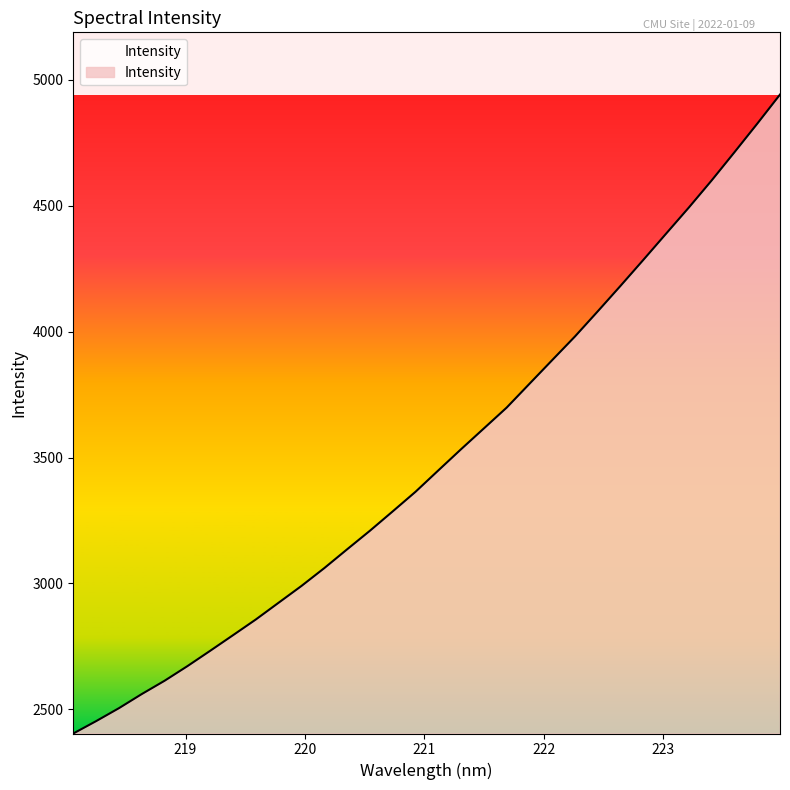

What is the minimum value shown in the chart?

2404.2